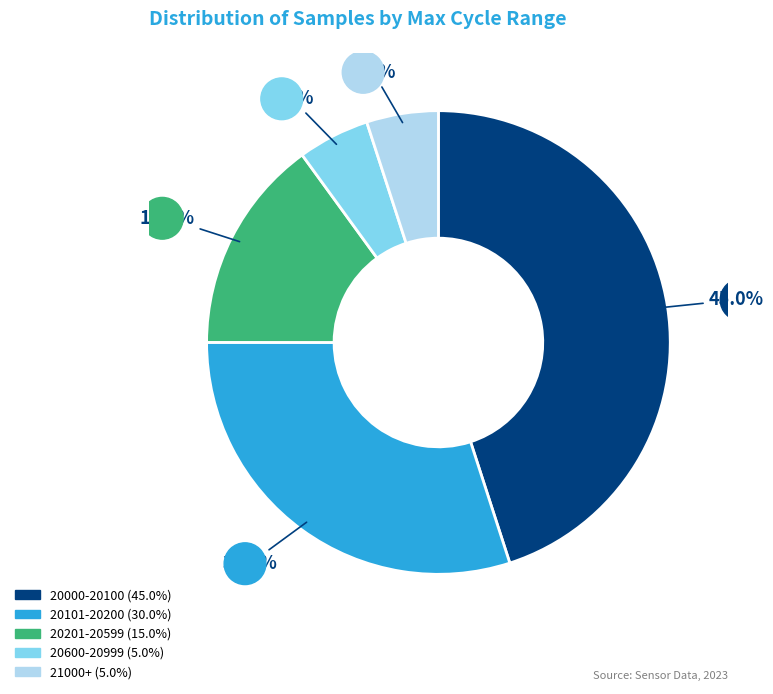

Is there any slice that represents more than half of the pie?

No